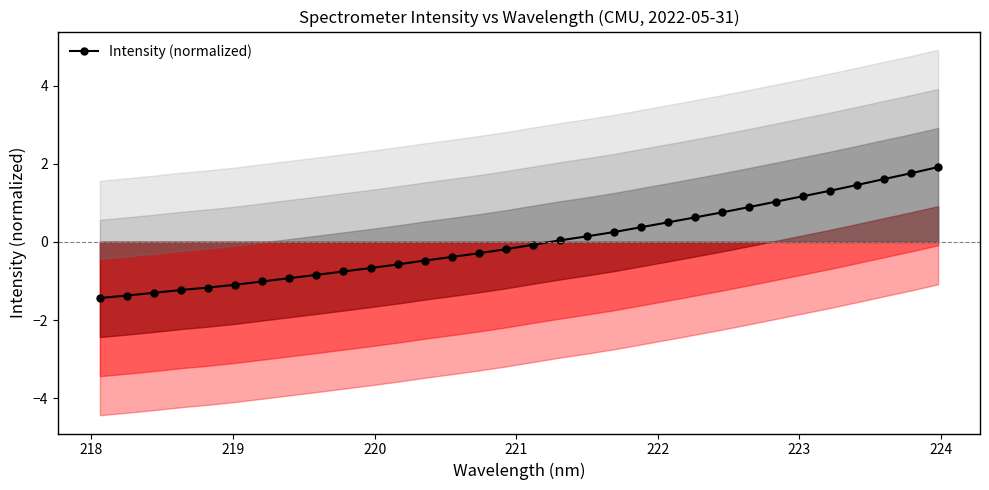

What is the highest value of the Intensity (normalized) series?

1.9